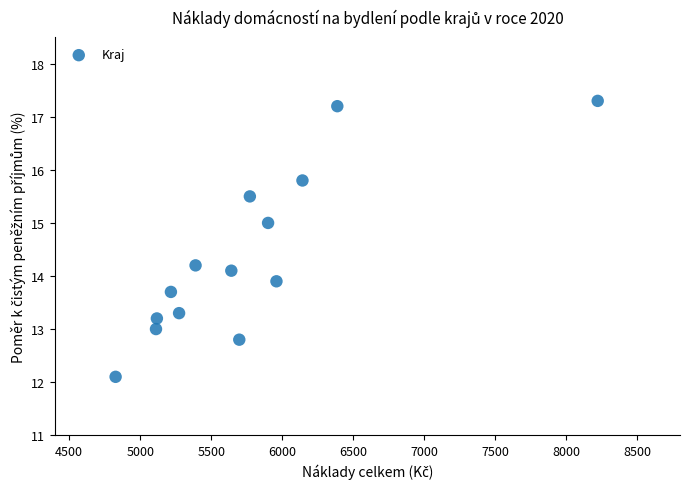

What is the range of Y values (max minus min)?

5.2